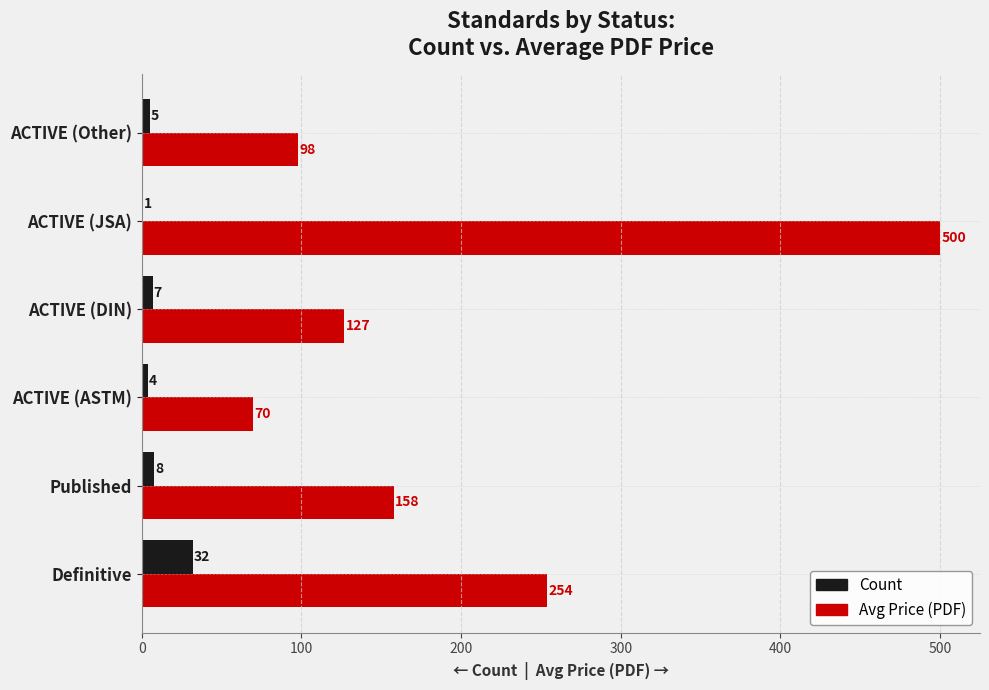

At which category is the sum across all series the highest?

ACTIVE (JSA)